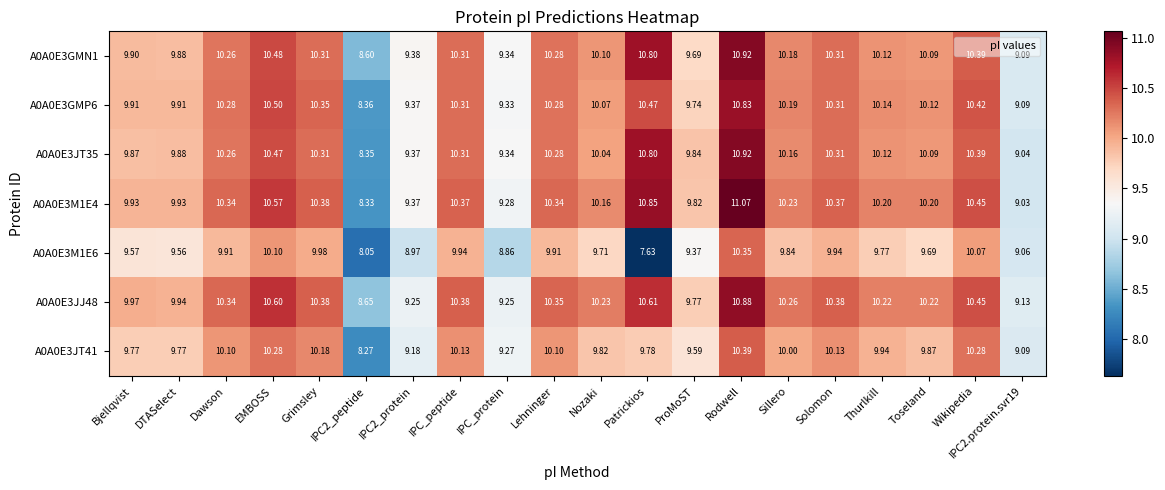

At which category does the chart reach its minimum across all series?

Patrickios